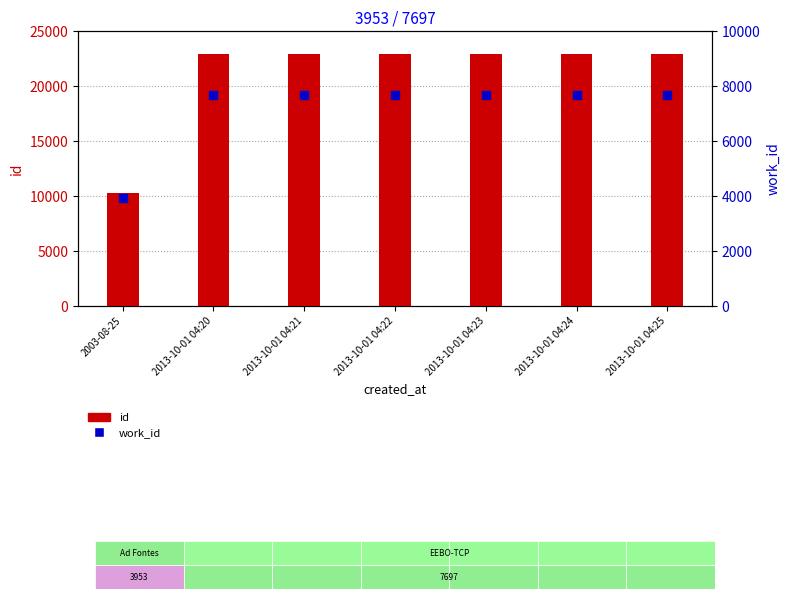

At how many categories does at least one series exceed 6736?

7